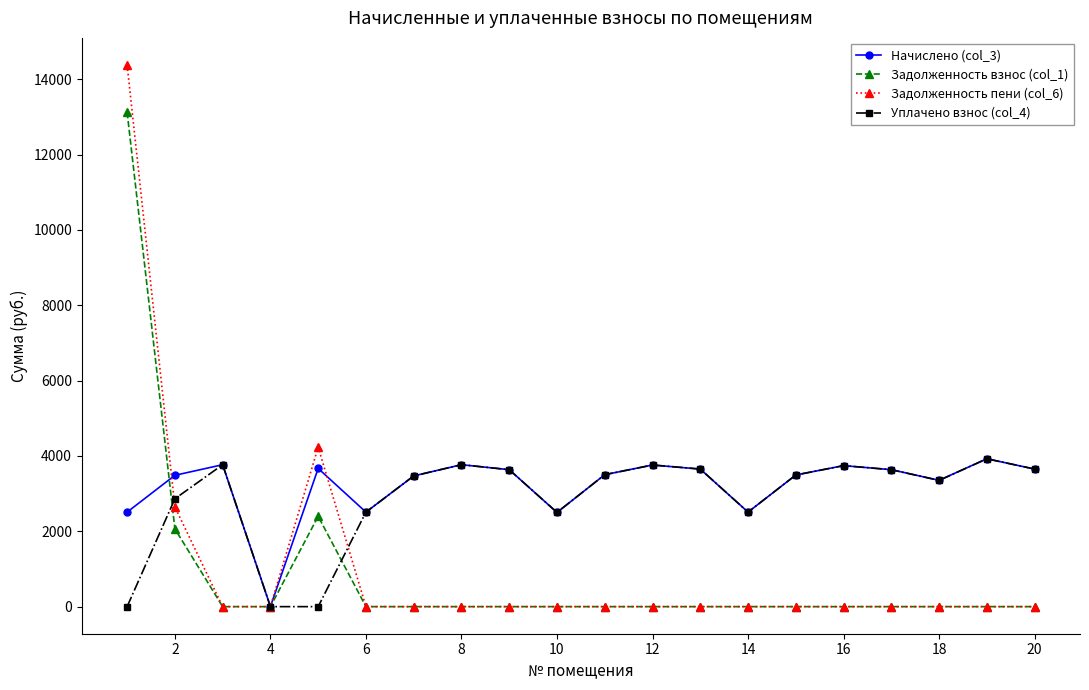

What is the maximum value shown in the chart?

14376.9